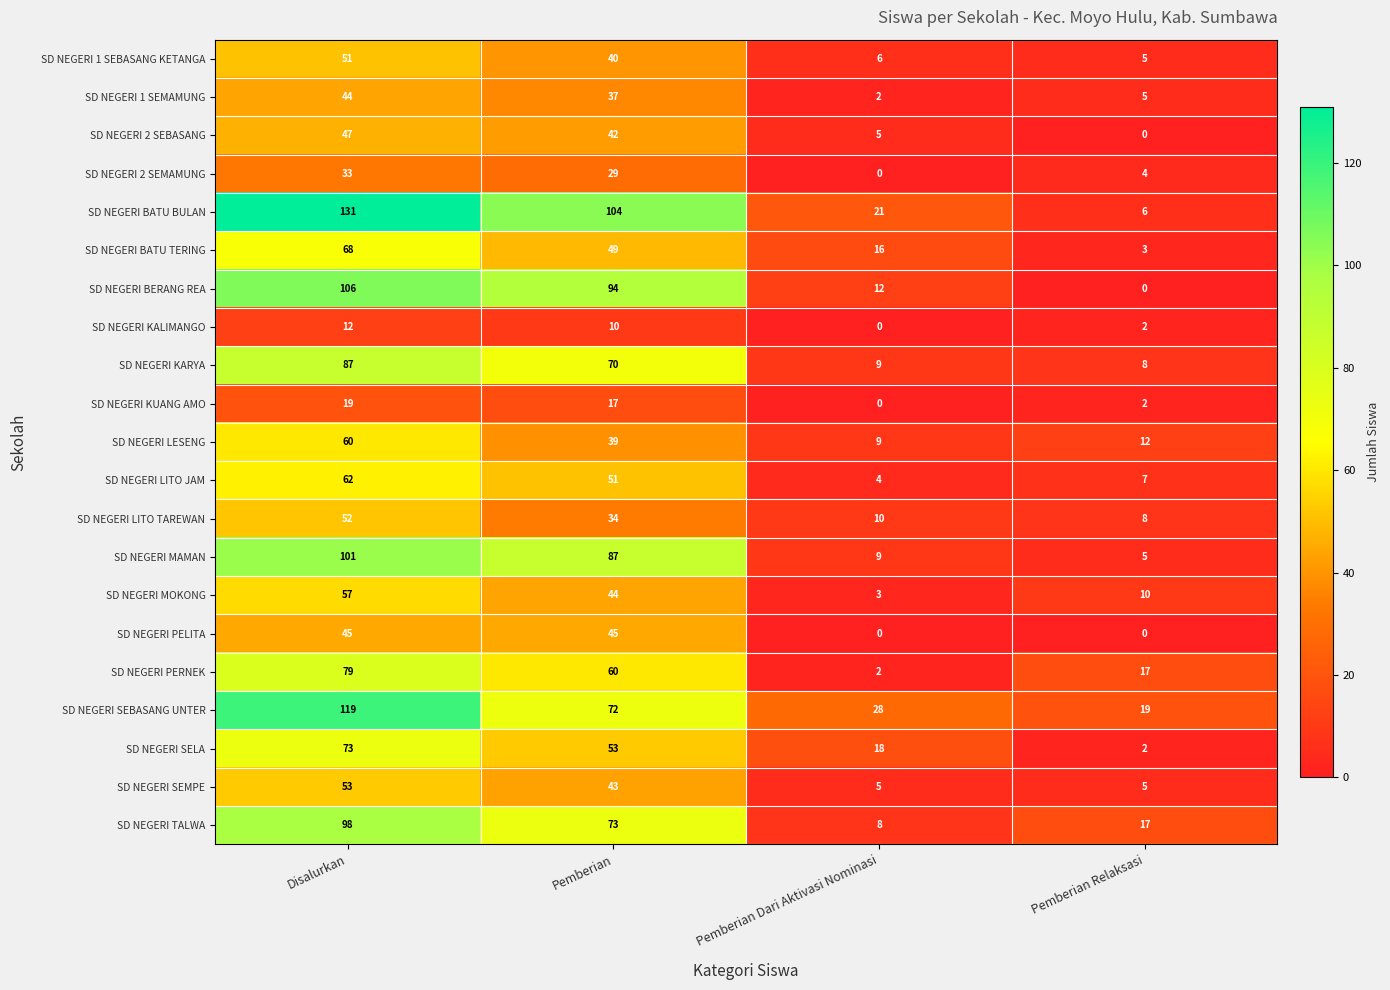

Which category has the highest value across all series?

Disalurkan